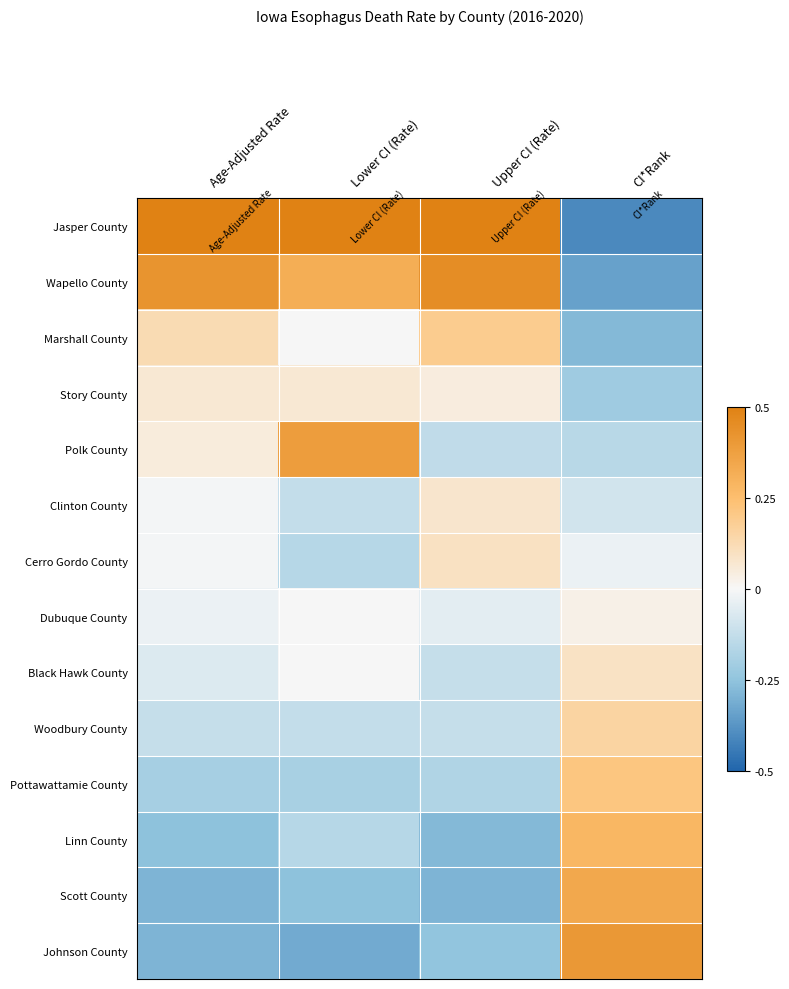

Which category has the lowest value across all series?

CI*Rank